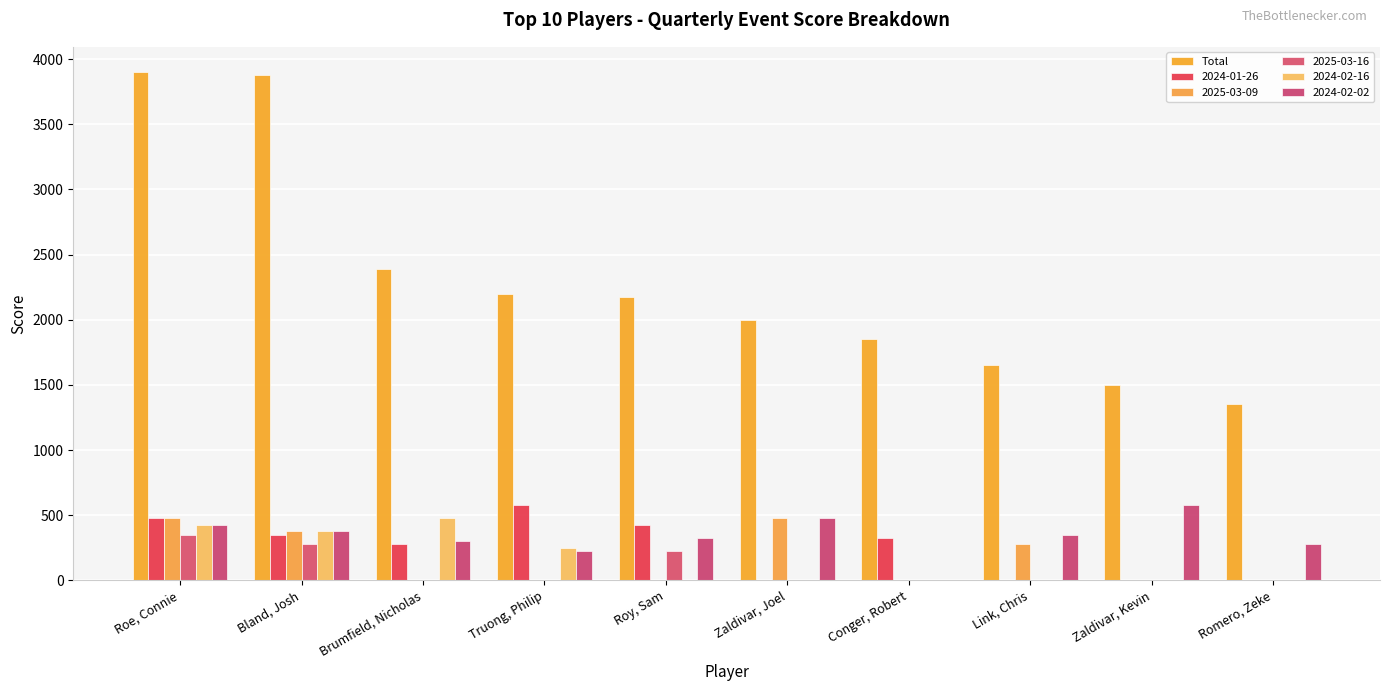

Reading right to left, extract all data points from this chart.

1350	1500	1650	1850	2000	2175	2200	2390	3875	3900